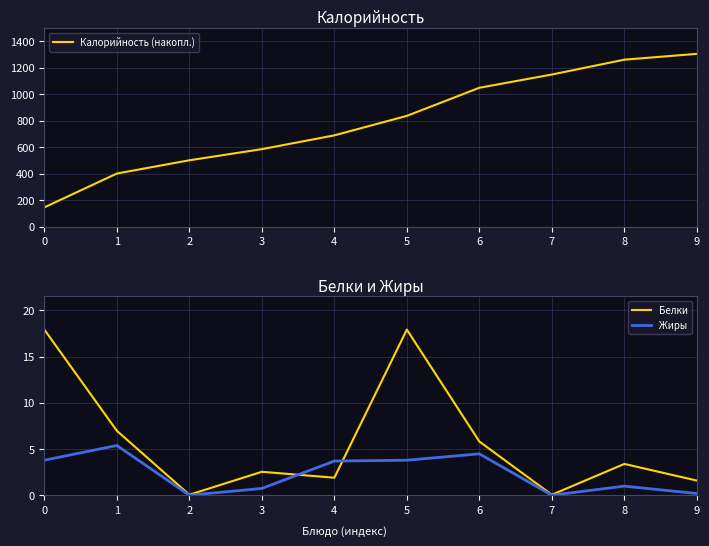

Between 4 and 8, which series saw the biggest shift?

Калорийность (накопл.)